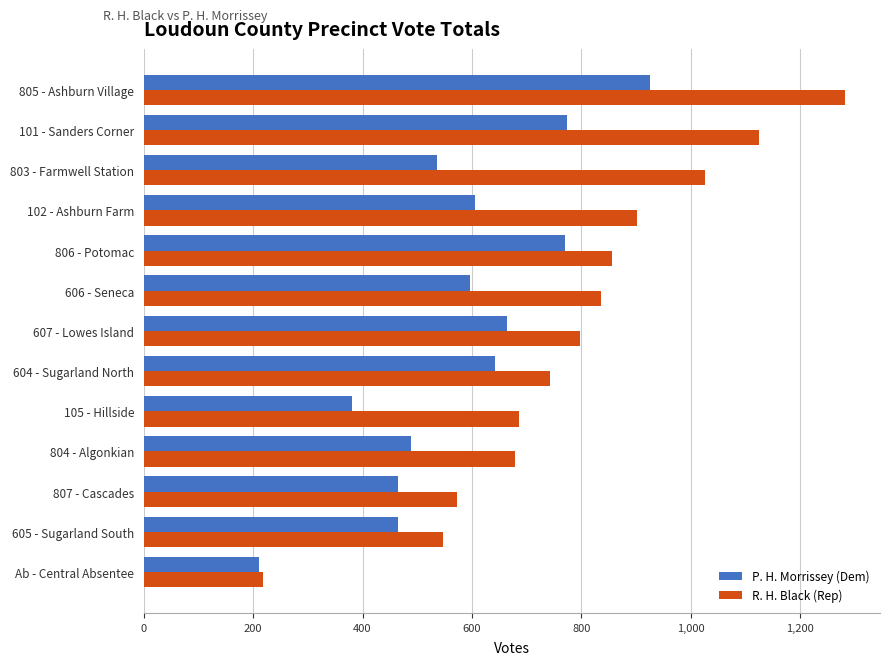

Which series has the widest spread of values?

R. H. Black (Rep)